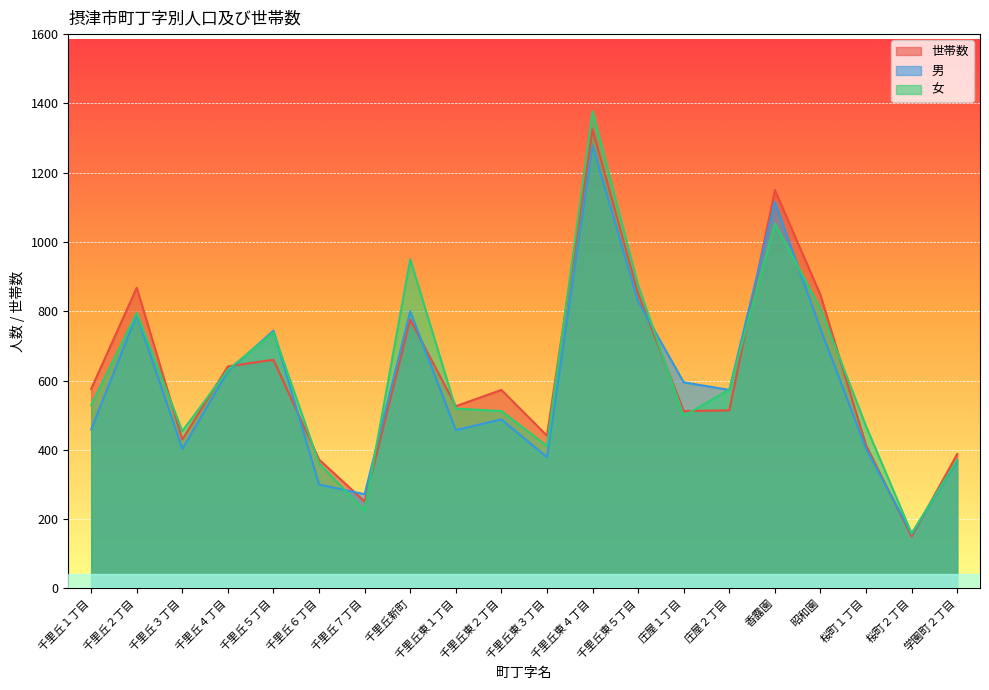

At which category is the sum across all series the highest?

千里丘東４丁目